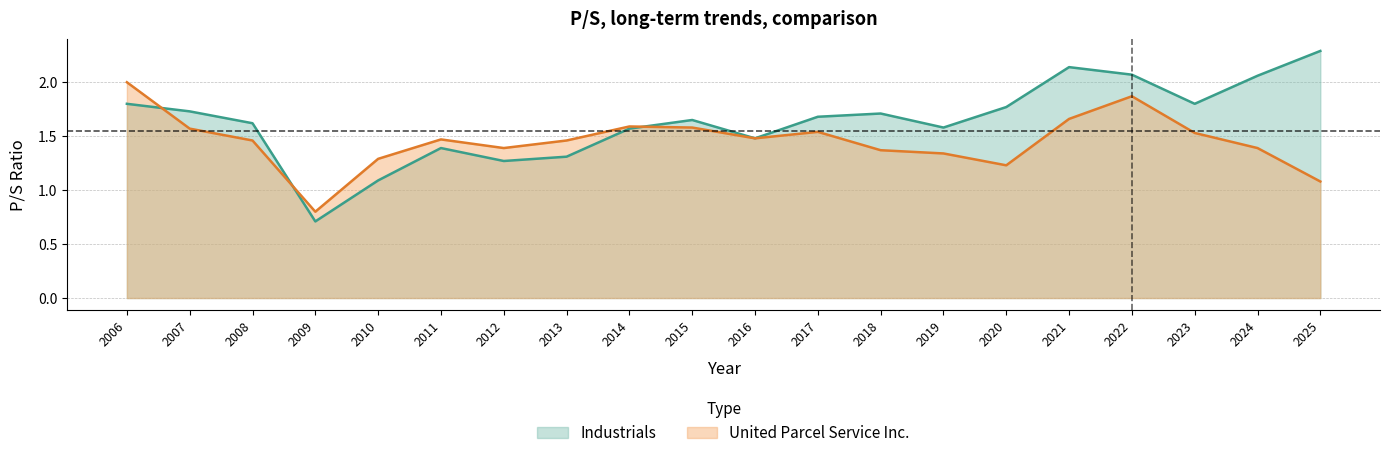

Does the chart display data point markers on the line(s)?

No